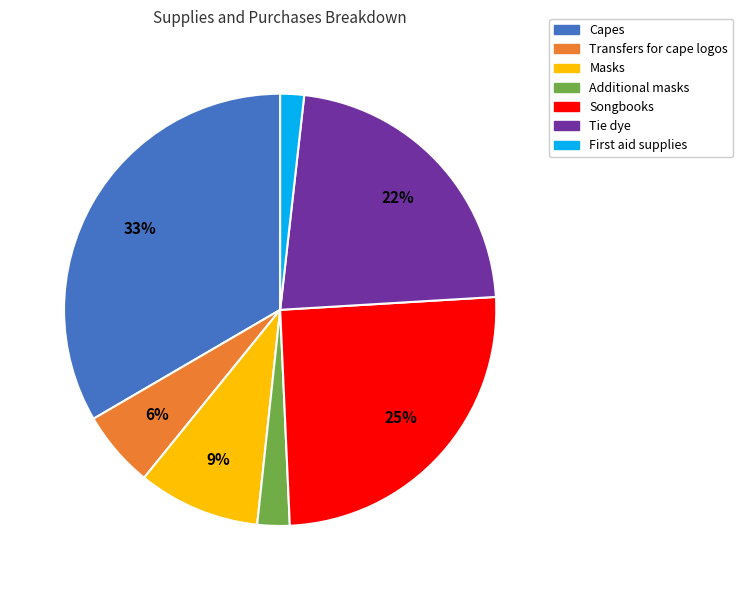

To the nearest percent, what portion does Songbooks represent?

25%